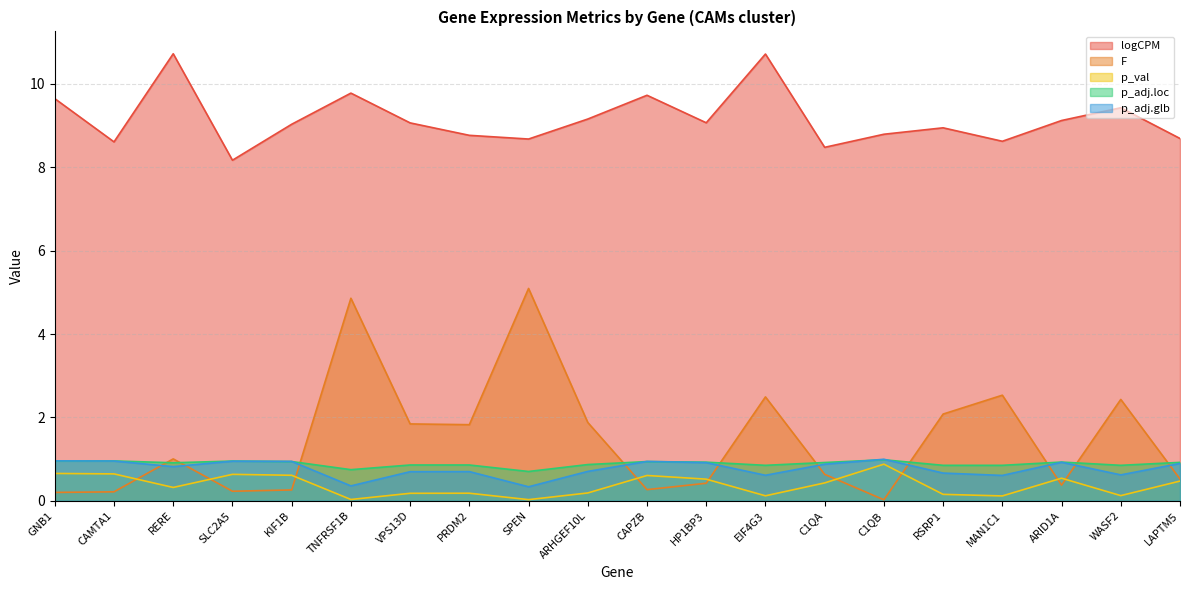

Which has a higher value, CAPZB or KIF1B?

CAPZB